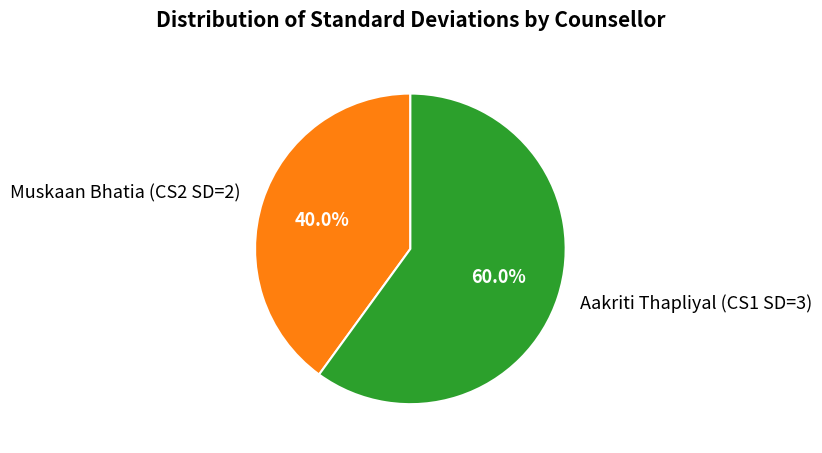

To the nearest percent, what is the average slice percentage?

50%